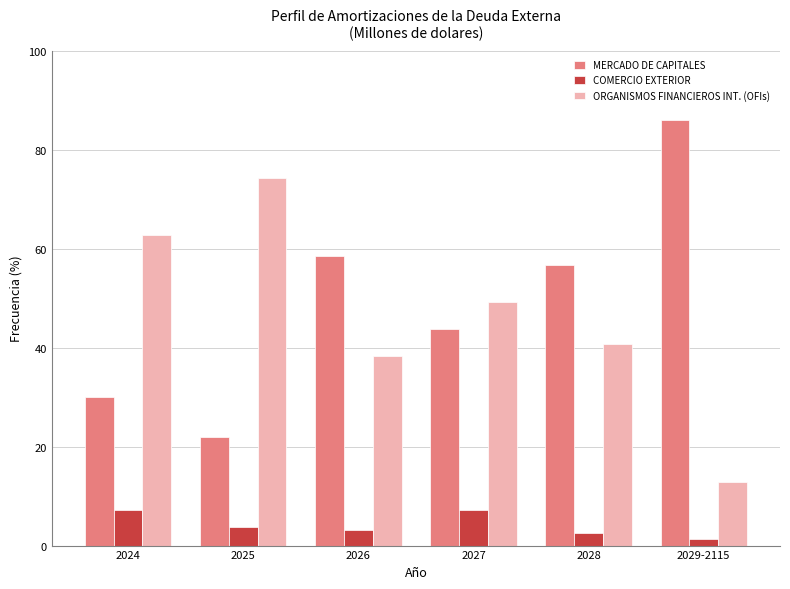

Is it true that MERCADO DE CAPITALES equals 56.7 at 2028?

True